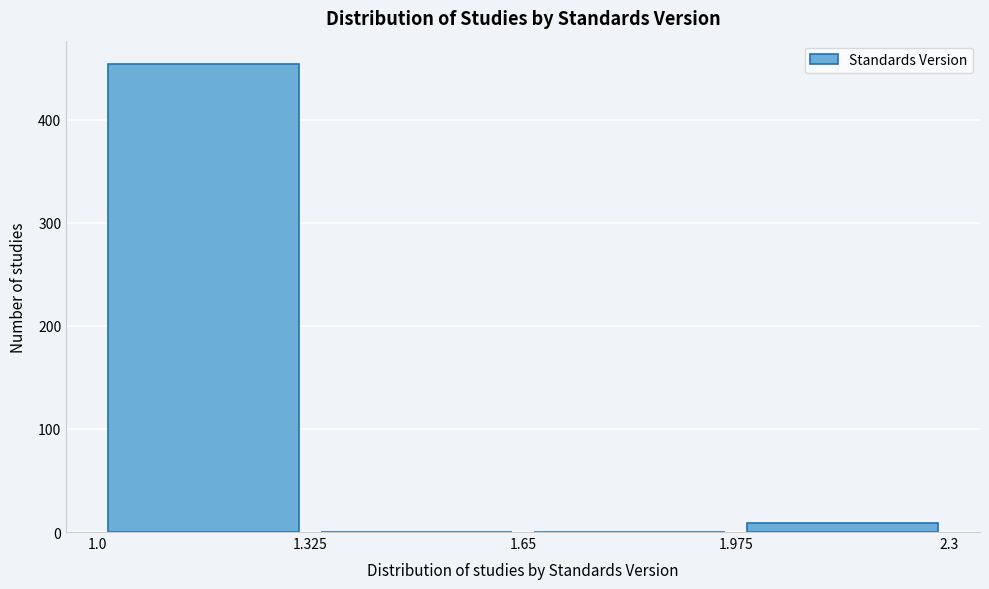

Reading left to right, transcribe this chart: for each bar, give the range it covers on the x-axis and its height. The values are not printed on the chart, so give them approximately, as read against the axis.

1.0 to 1.325: 450
1.325 to 1.65: 0
1.65 to 1.975: 0
1.975 to 2.3: under 10